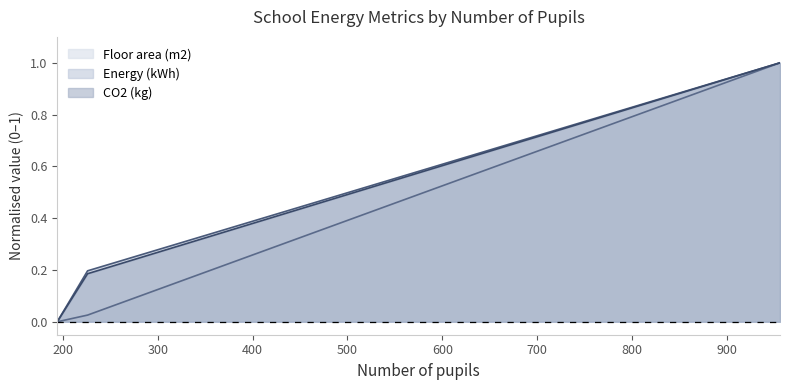

What is the value of the Energy (kWh) point at the 3rd from the left?

1.0